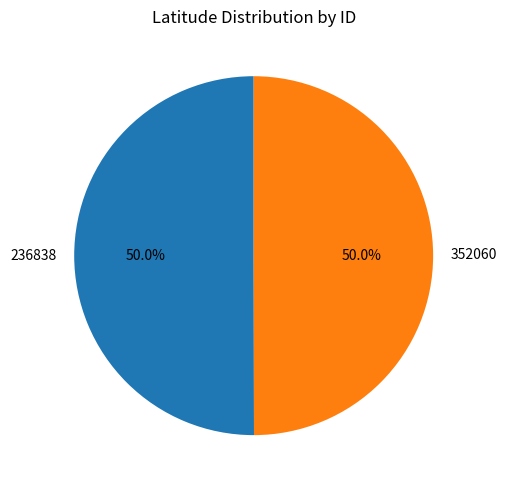

What is the ratio of the value at 352060 to the value at 236838?

1.0